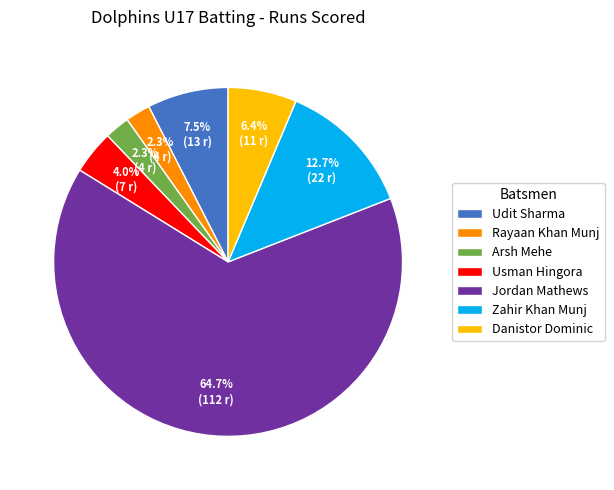

Which category has the biggest portion of the pie?

Jordan Mathews